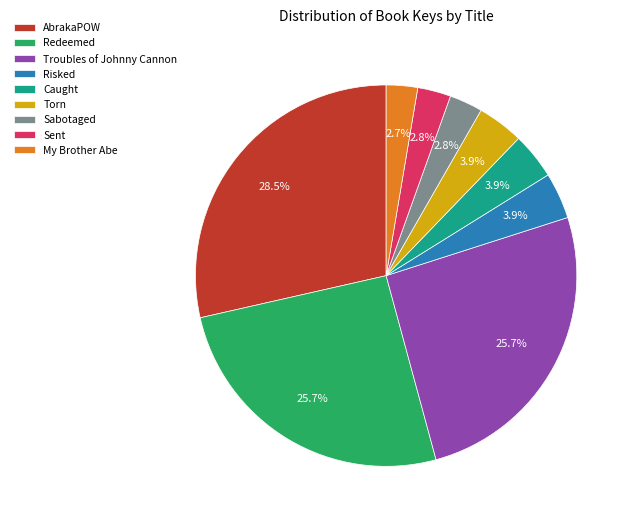

Does Troubles of Johnny Cannon account for over 50% of the chart?

No